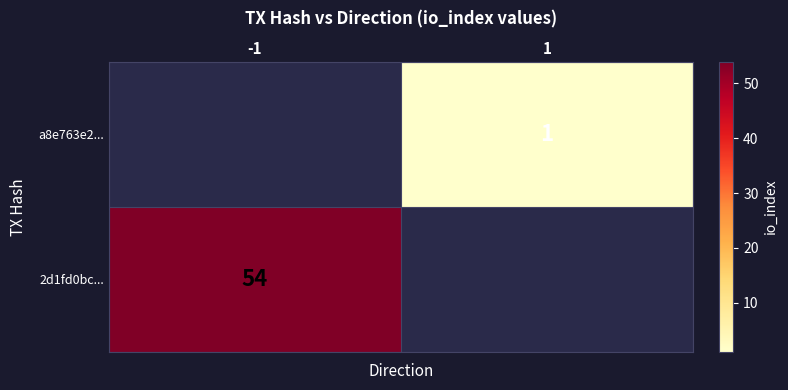

At how many categories does at least one series exceed 47?

1